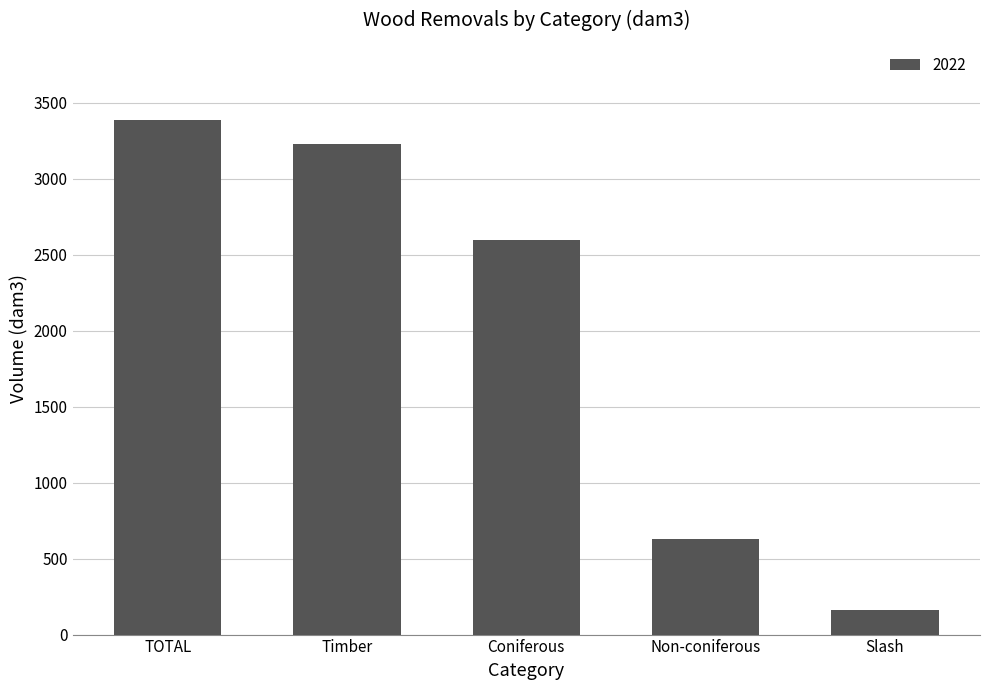

What is the sum of all values?

10005